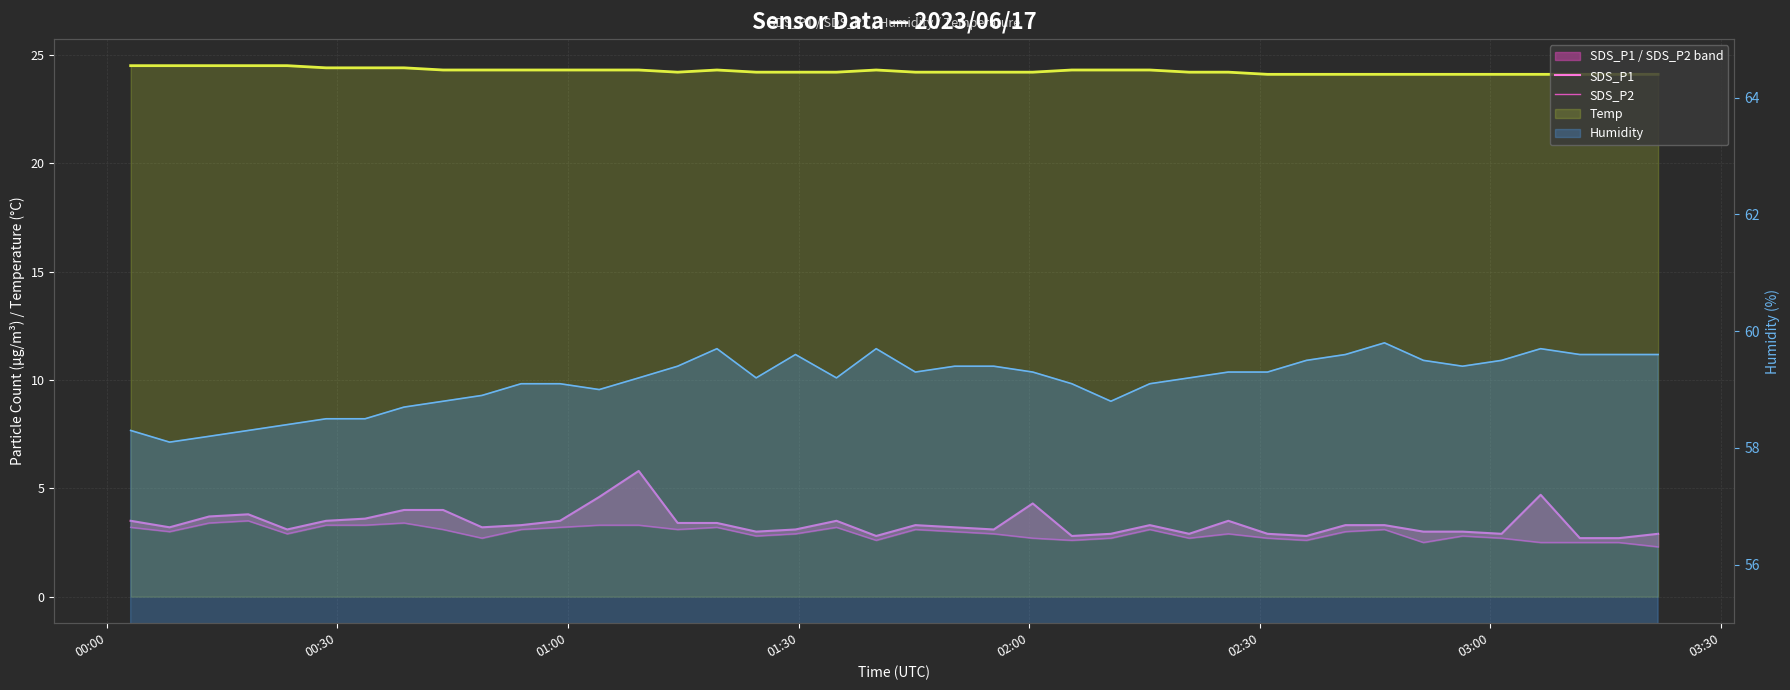

What is the value of the SDS_P1 point at the 15th from the left?

3.4